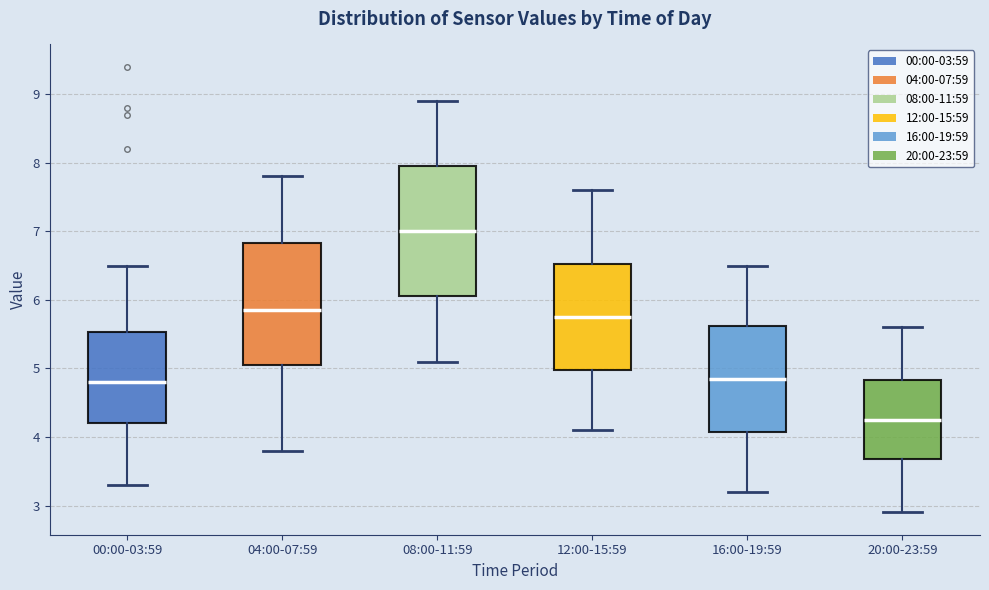

Where is the lower edge of the box for 20:00-23:59 on the y-axis? The values are not printed on the chart, so give them approximately, as read against the axis.

3.7